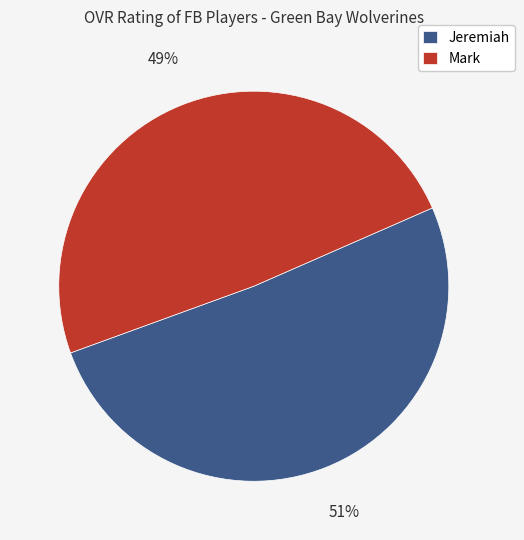

Is the sum of Mark and Jeremiah greater than half?

Yes